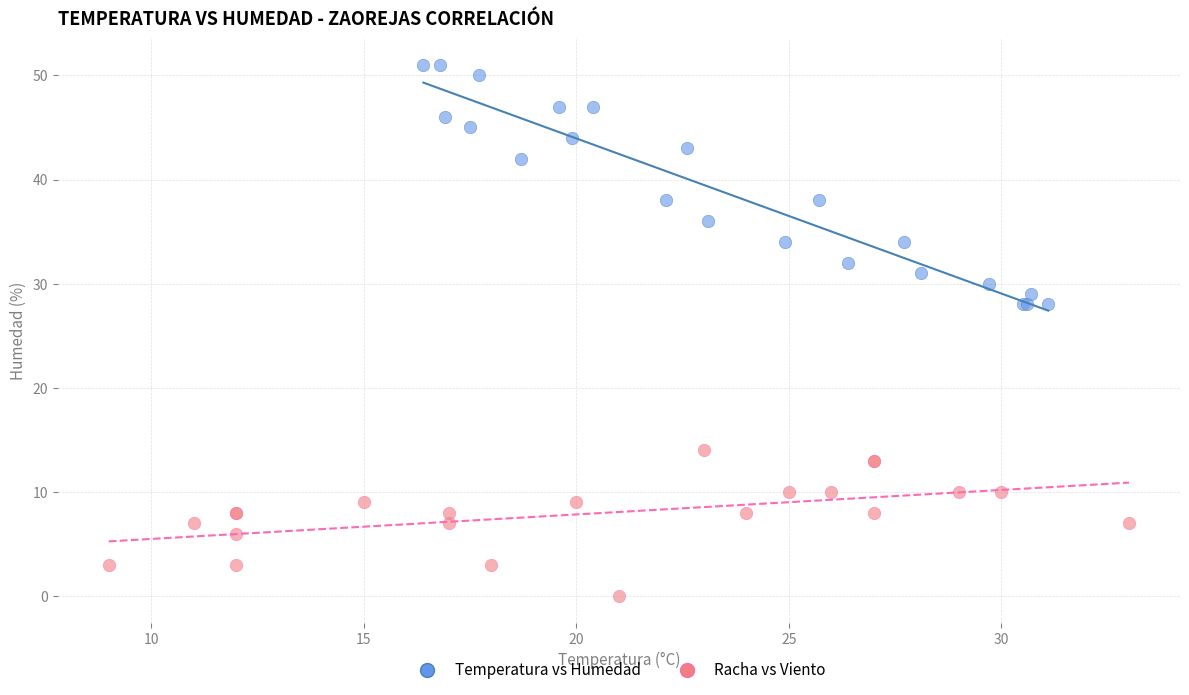

Which series has the largest Y range (max minus min)?

Temperatura vs Humedad